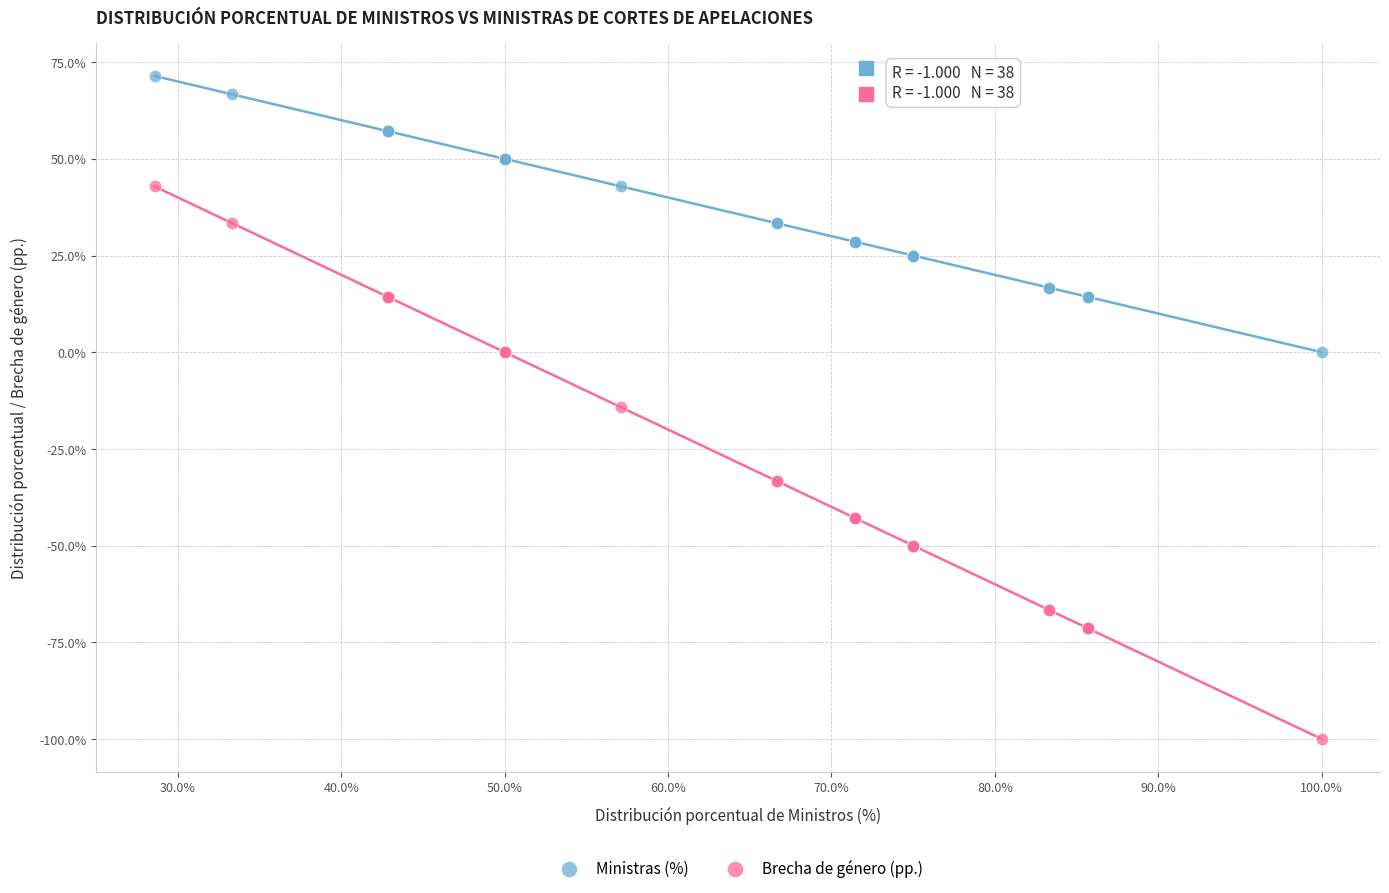

Which series reaches the maximum Y coordinate?

Ministras (%)